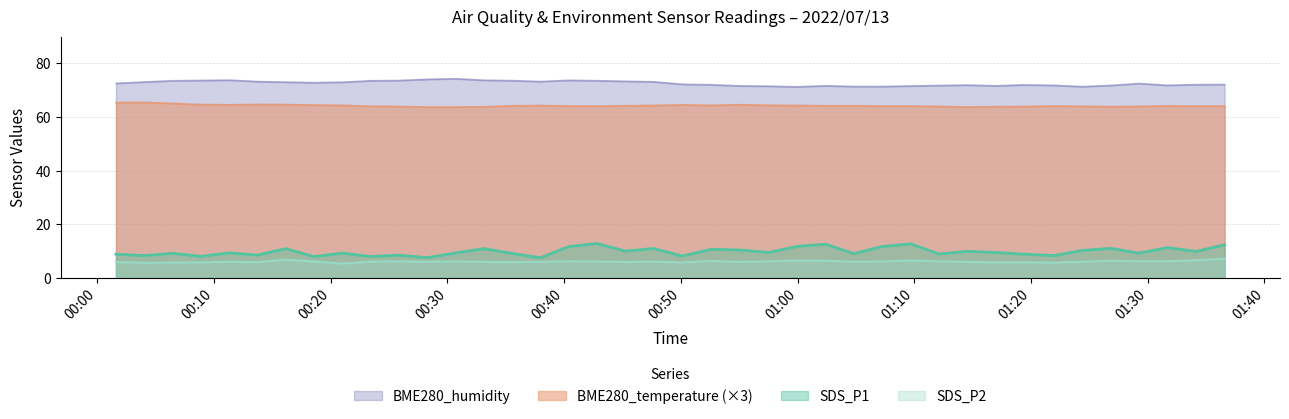

Which series has the largest total across all categories?

BME280_humidity